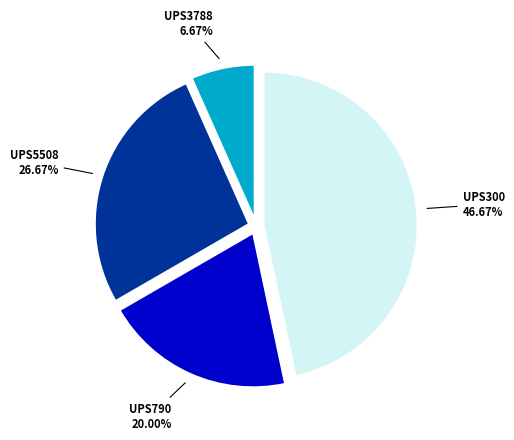

Is there any slice that represents more than half of the pie?

No